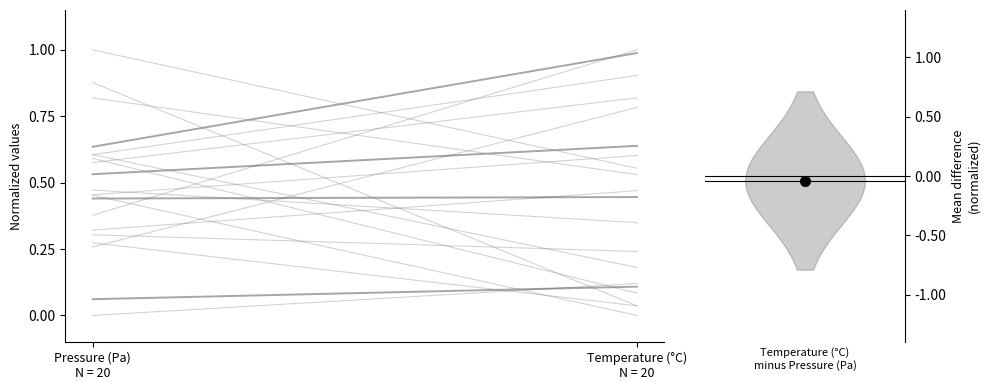

At how many categories does at least one series exceed 0?

2